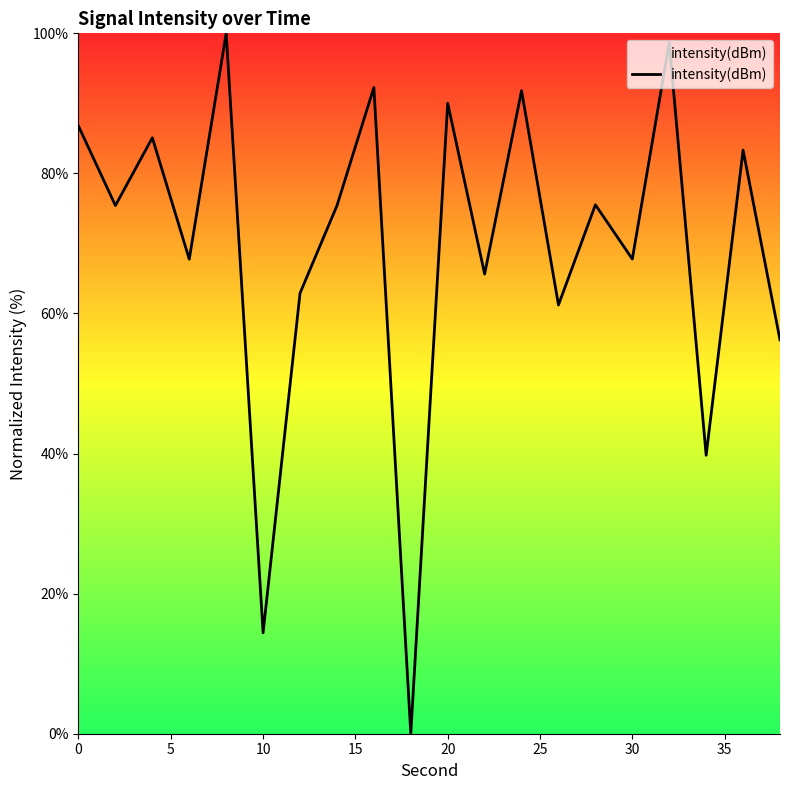

What is the greatest value displayed?

100.0